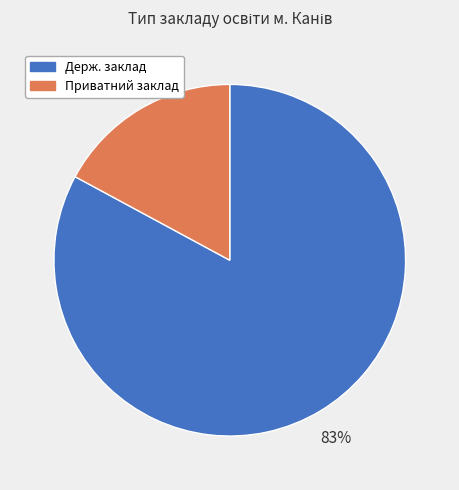

To the nearest percent, what is the average slice percentage?

50%